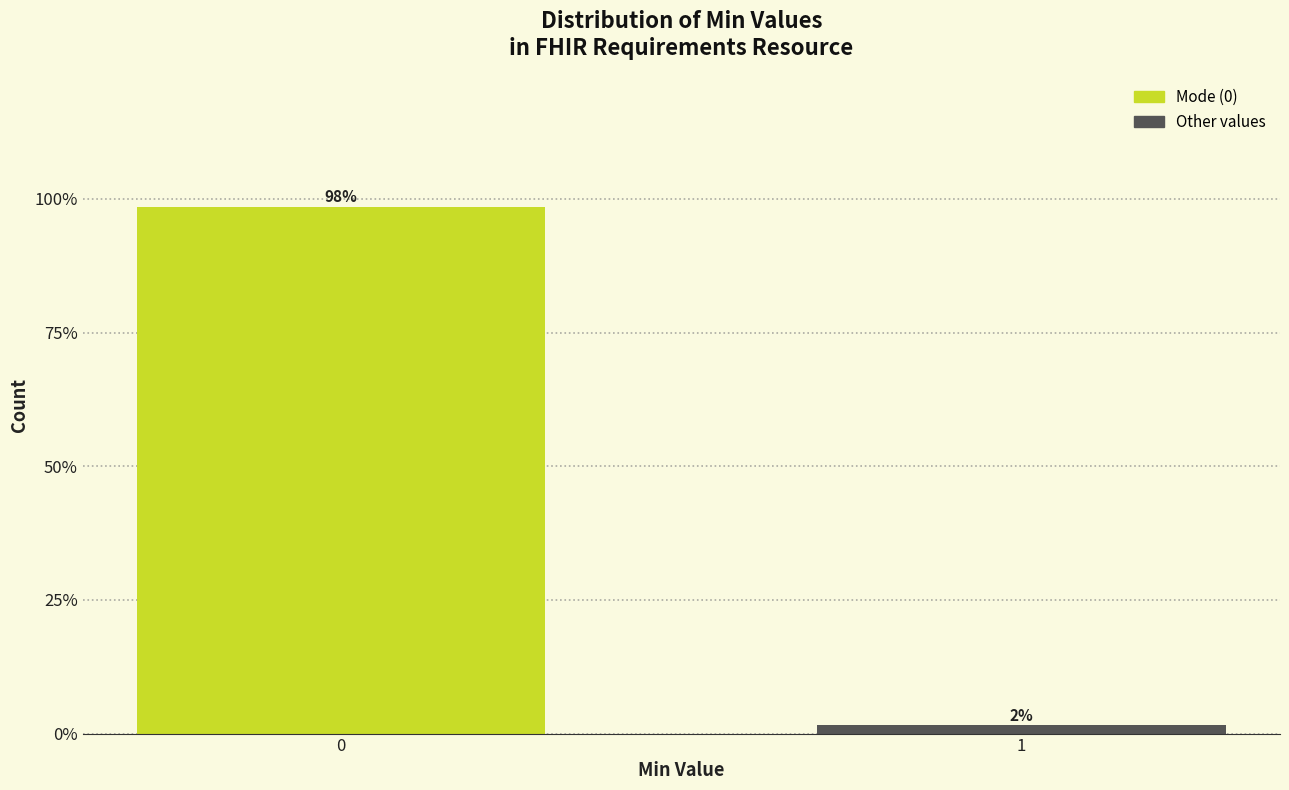

What is the sum of all values?

100.0